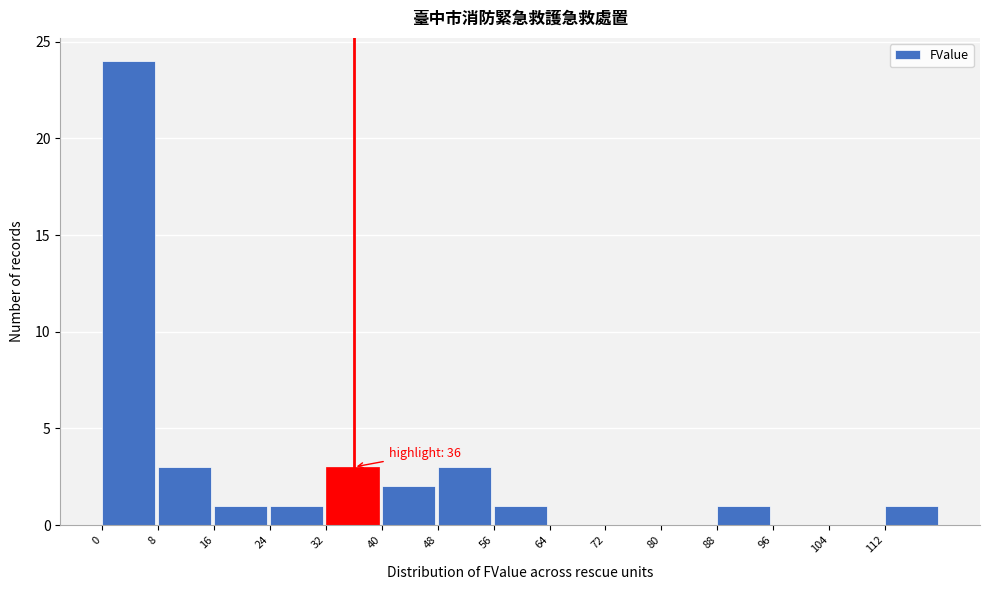

Over which range of the x-axis is the bar tallest?

0 to 8